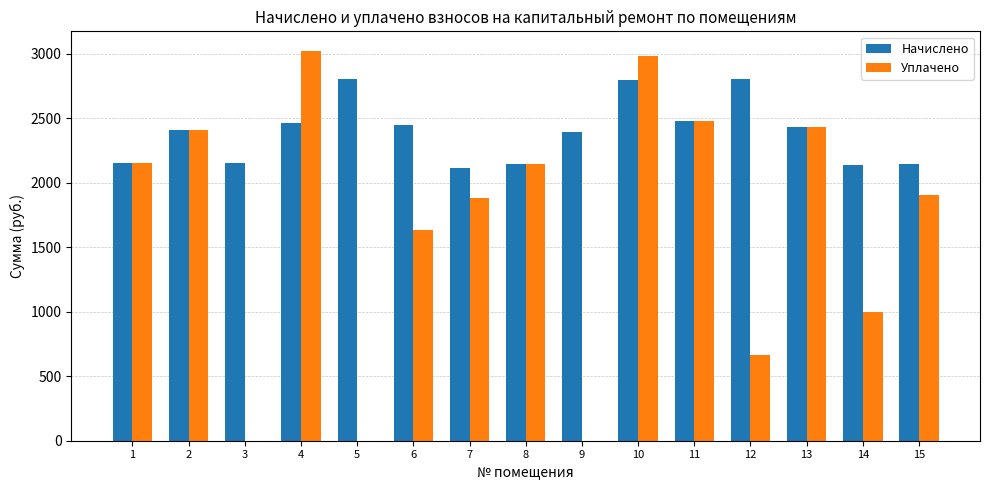

What is the sum of the Начислено values at 3 and 2?

4565.4